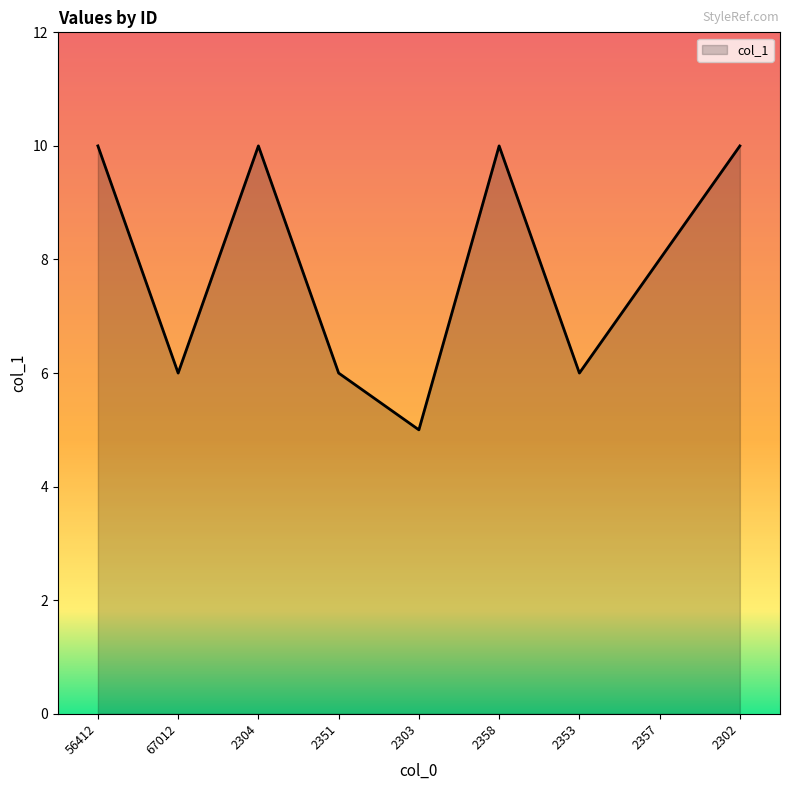

What is the smallest value displayed?

5